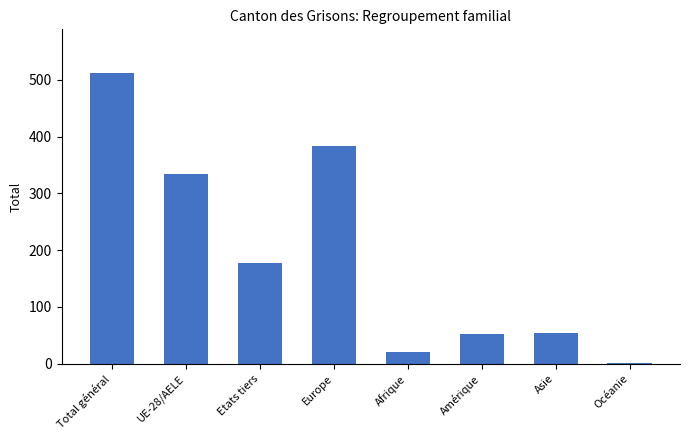

What is the greatest value displayed?

512